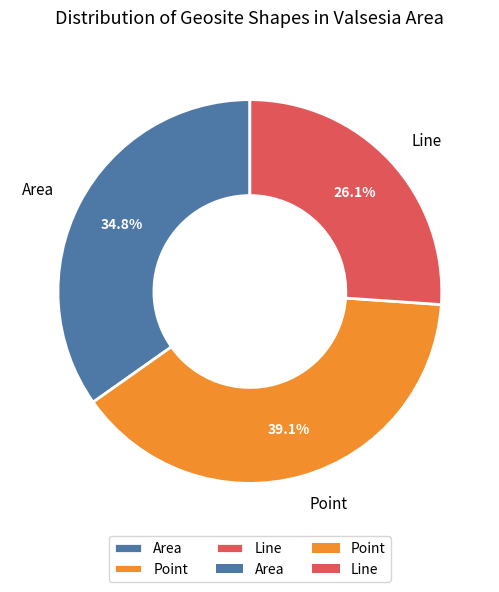

Is there a majority slice in this chart?

No